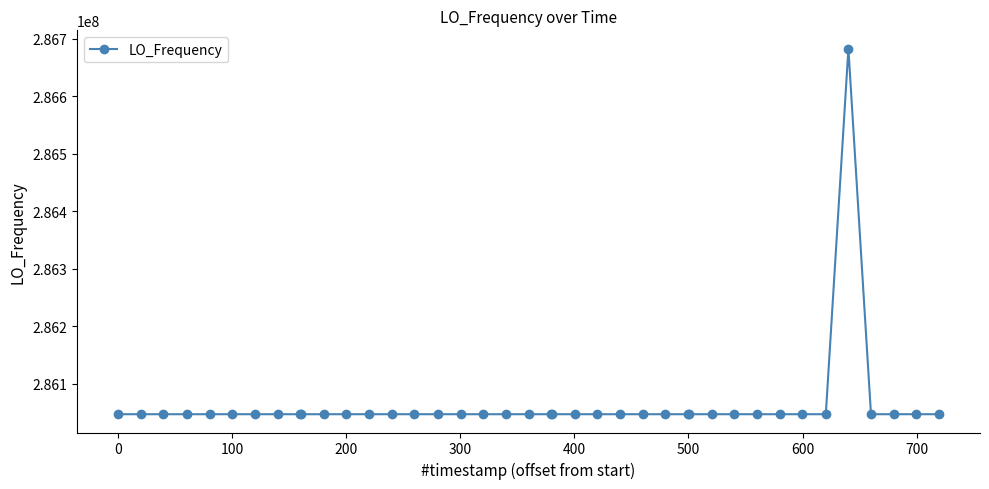

How many categories are shown in the chart?

40